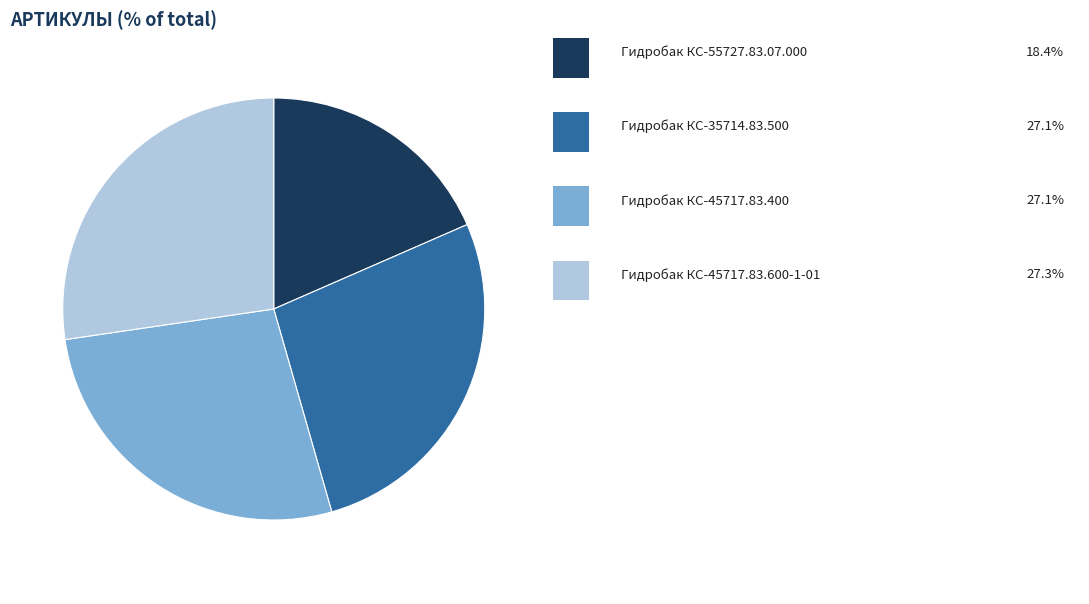

Is there a majority slice in this chart?

No